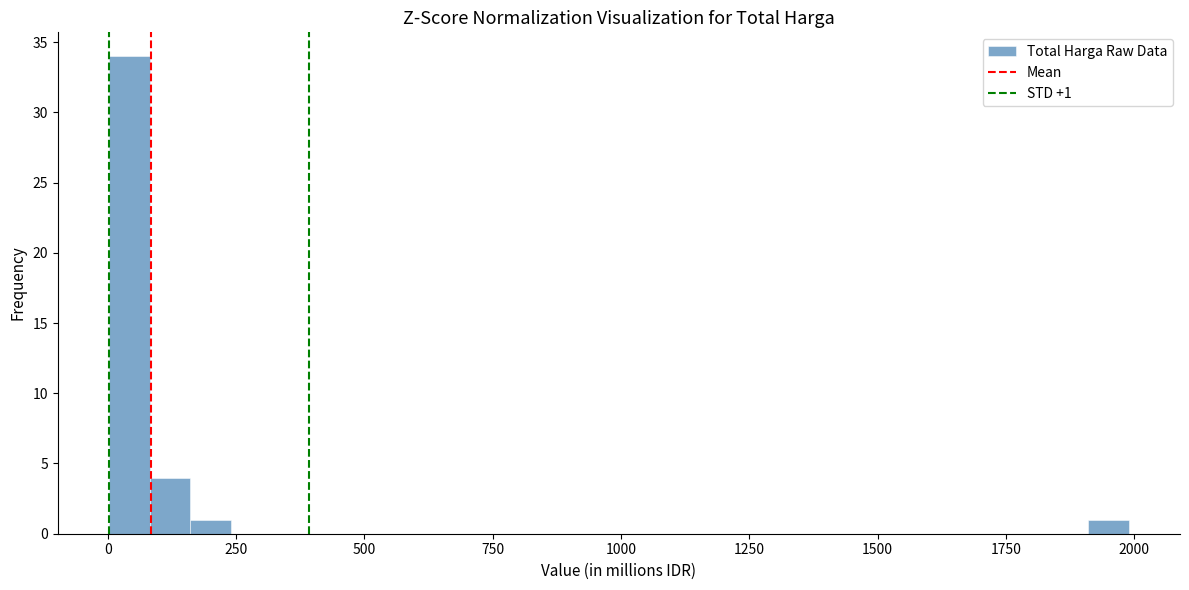

Read against the x-axis, roughly where is the centre of the tallest bar?

50